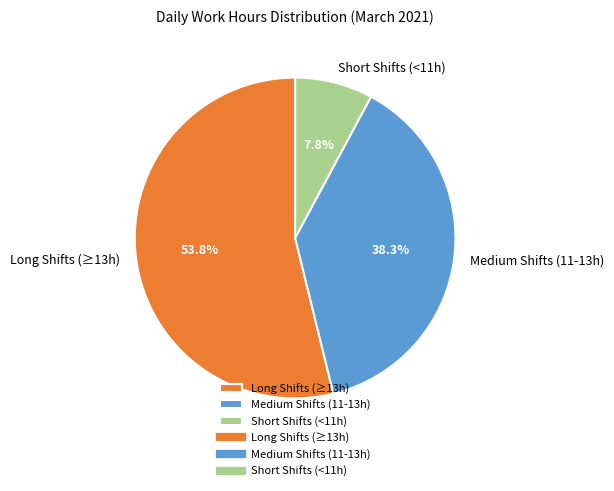

Do Short Shifts (<11h) and Long Shifts (≥13h) together represent more than half of the pie?

Yes